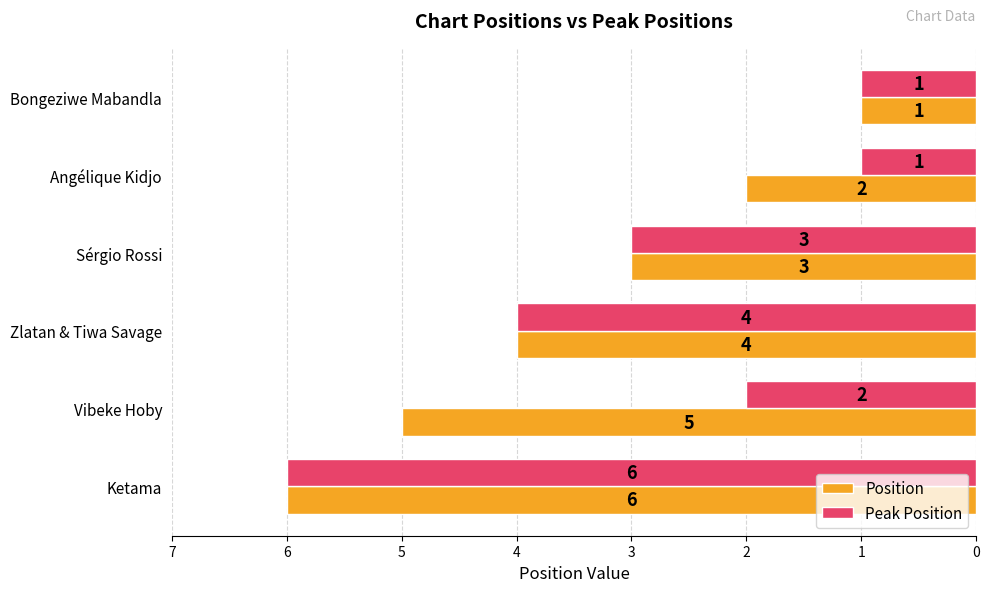

What is the sum of all Peak Position values?

17